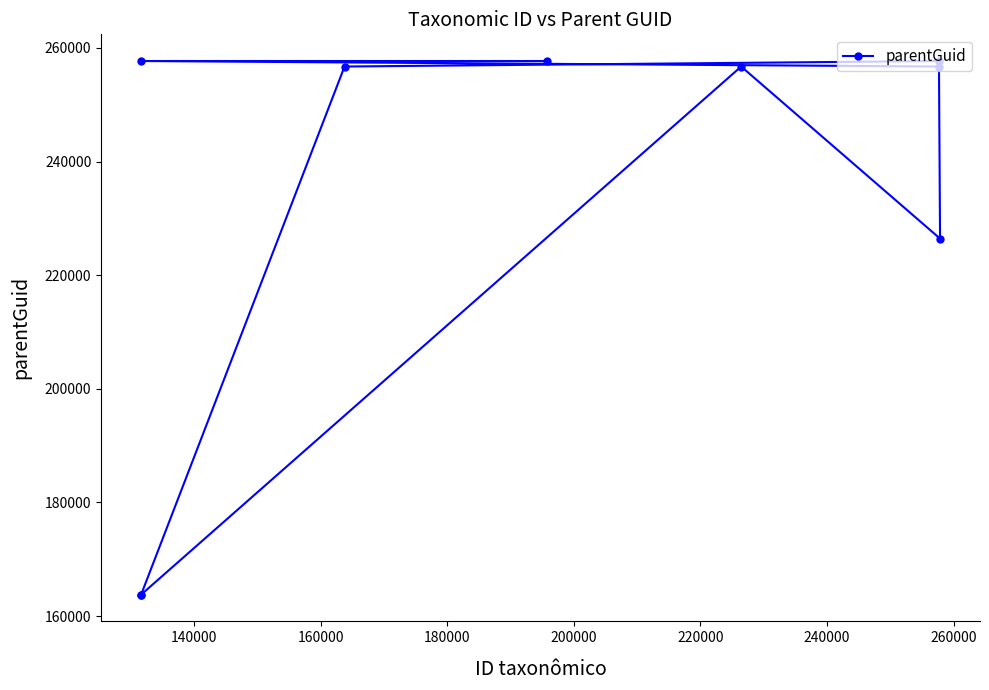

What is the difference between the maximum and minimum values?

93943